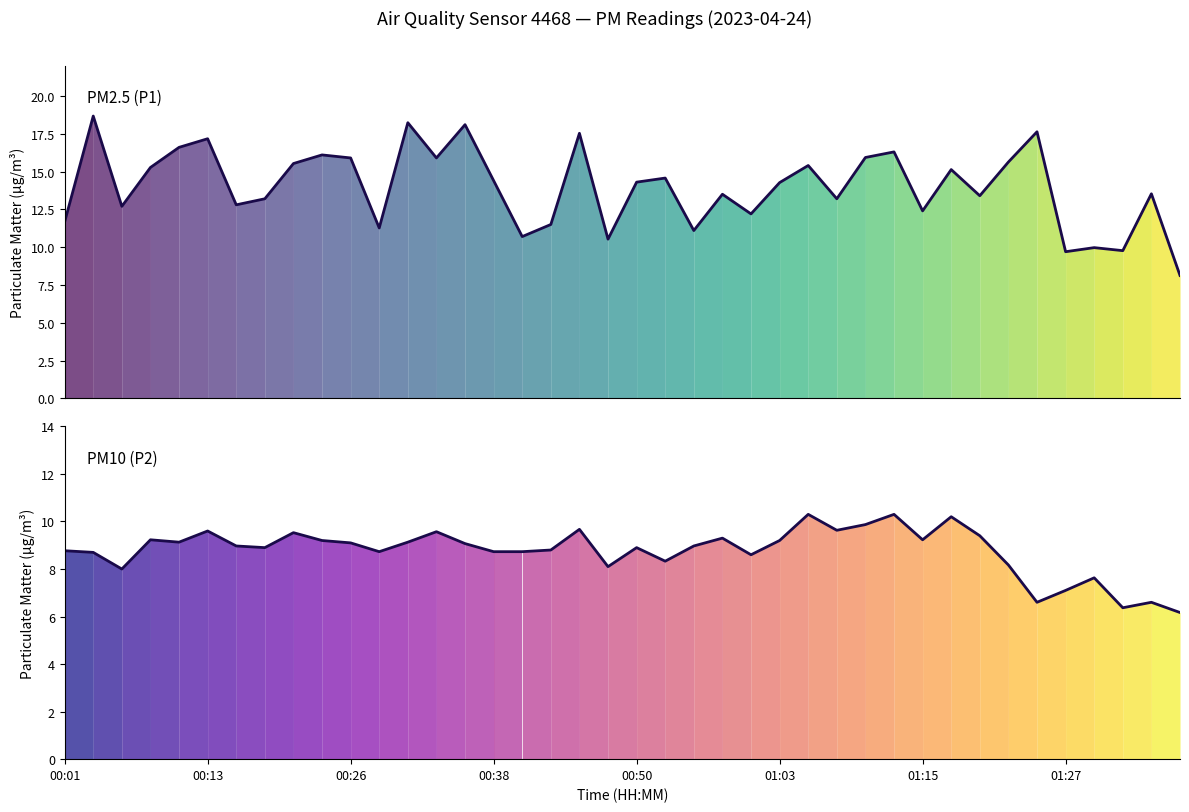

What is the sum of the P2 values at 36 and 29?

17.9